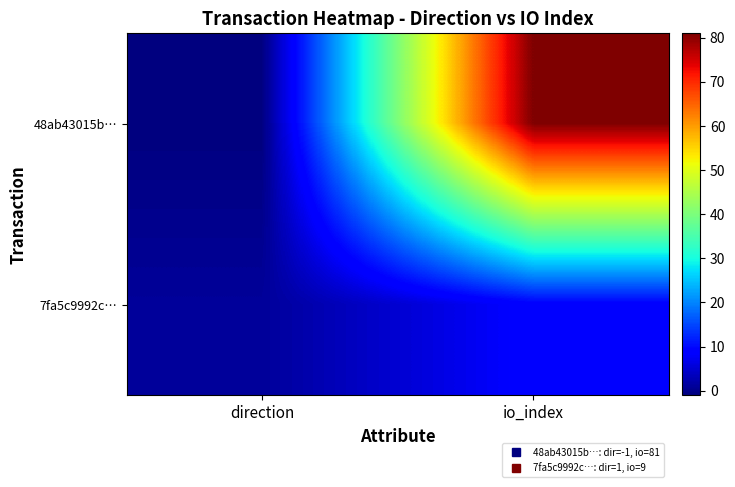

Rank the series at direction from lowest to highest value.

48ab43015b…, 7fa5c9992c…